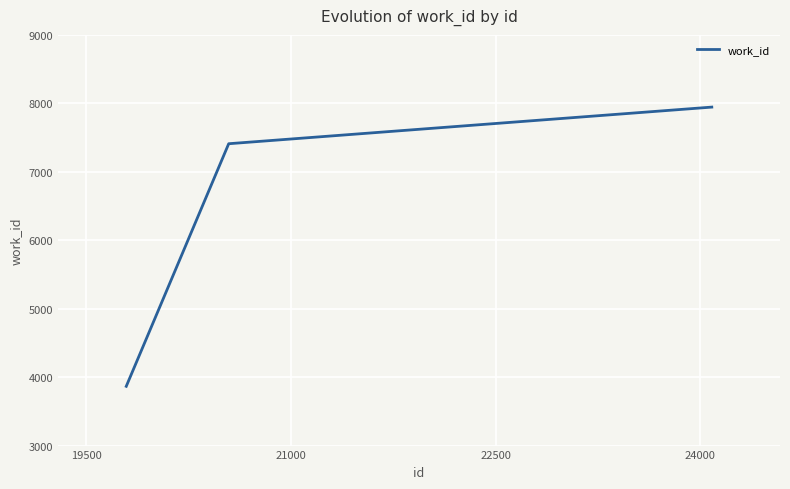

What is the difference between the second highest and minimum values?

3544